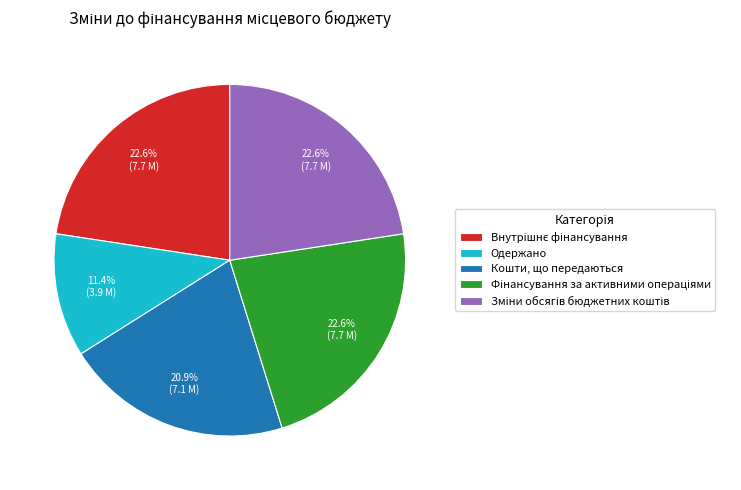

Does any single category account for the majority?

No